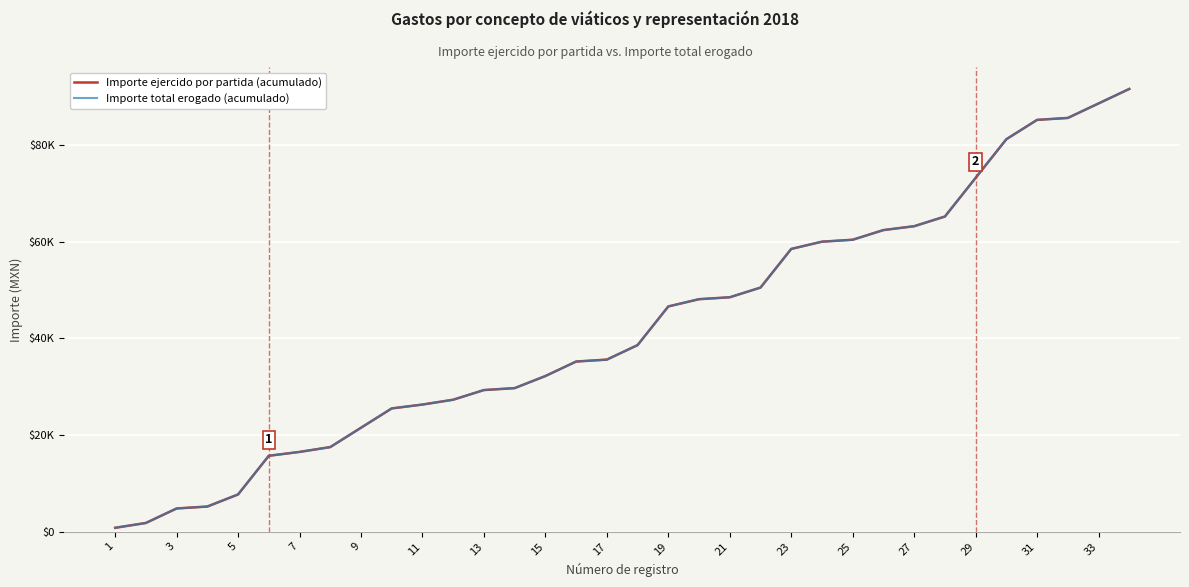

How many data points in Importe total erogado (acumulado) are less than 38600?

17